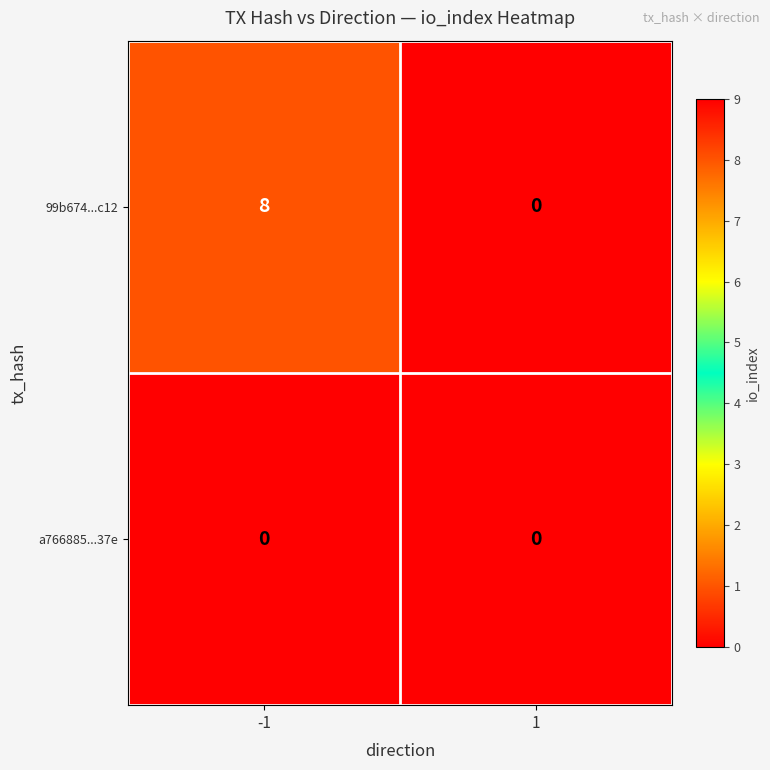

What is the approximate value of 99b674...c12 at -1?

8